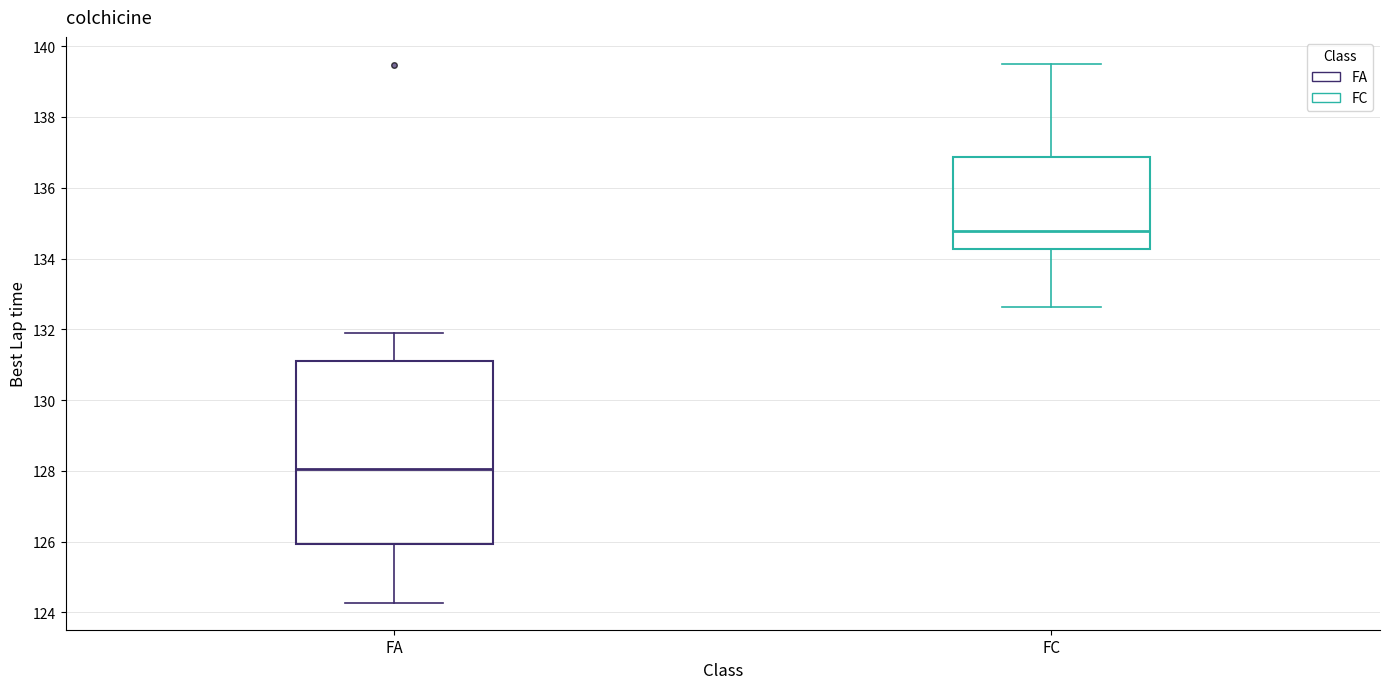

Which box's median line is the highest?

FC